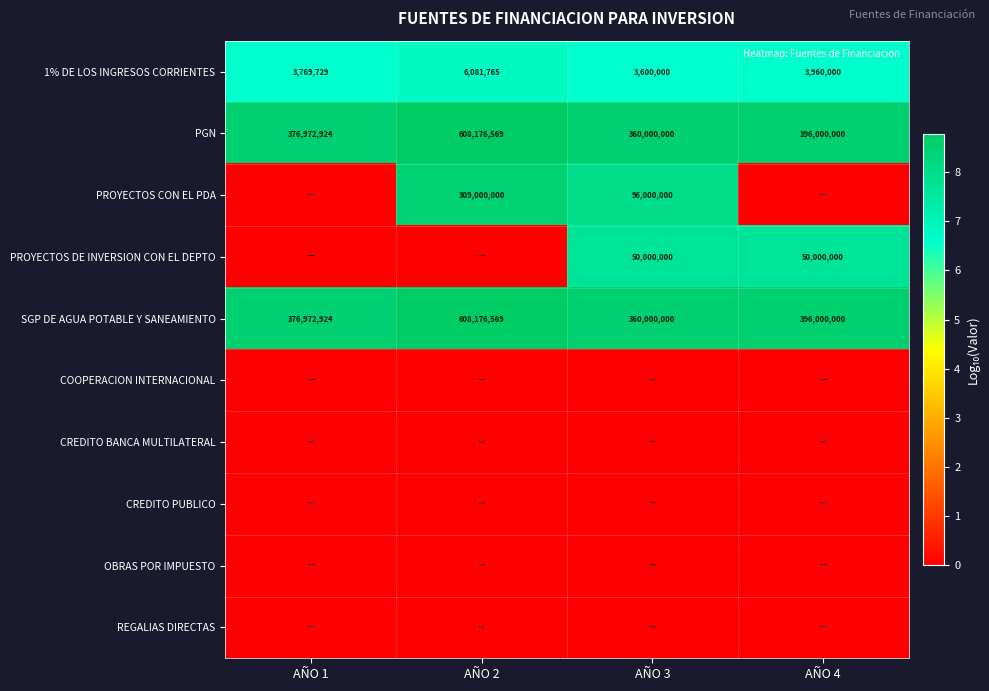

What is the highest value of the PROYECTOS CON EL PDA series?

8.5